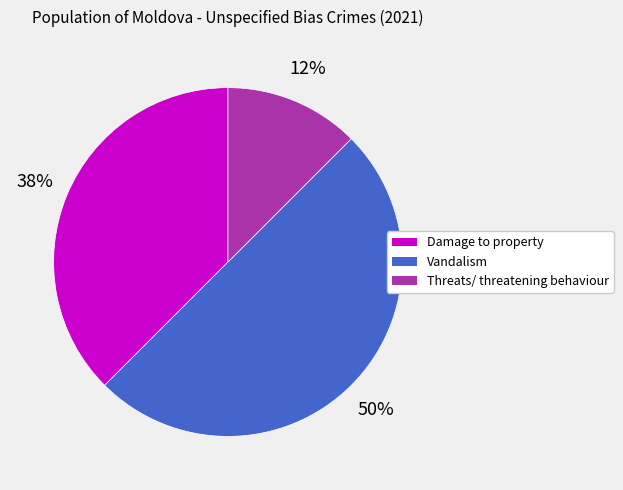

Is the sum of Vandalism and Threats/ threatening behaviour greater than half?

Yes